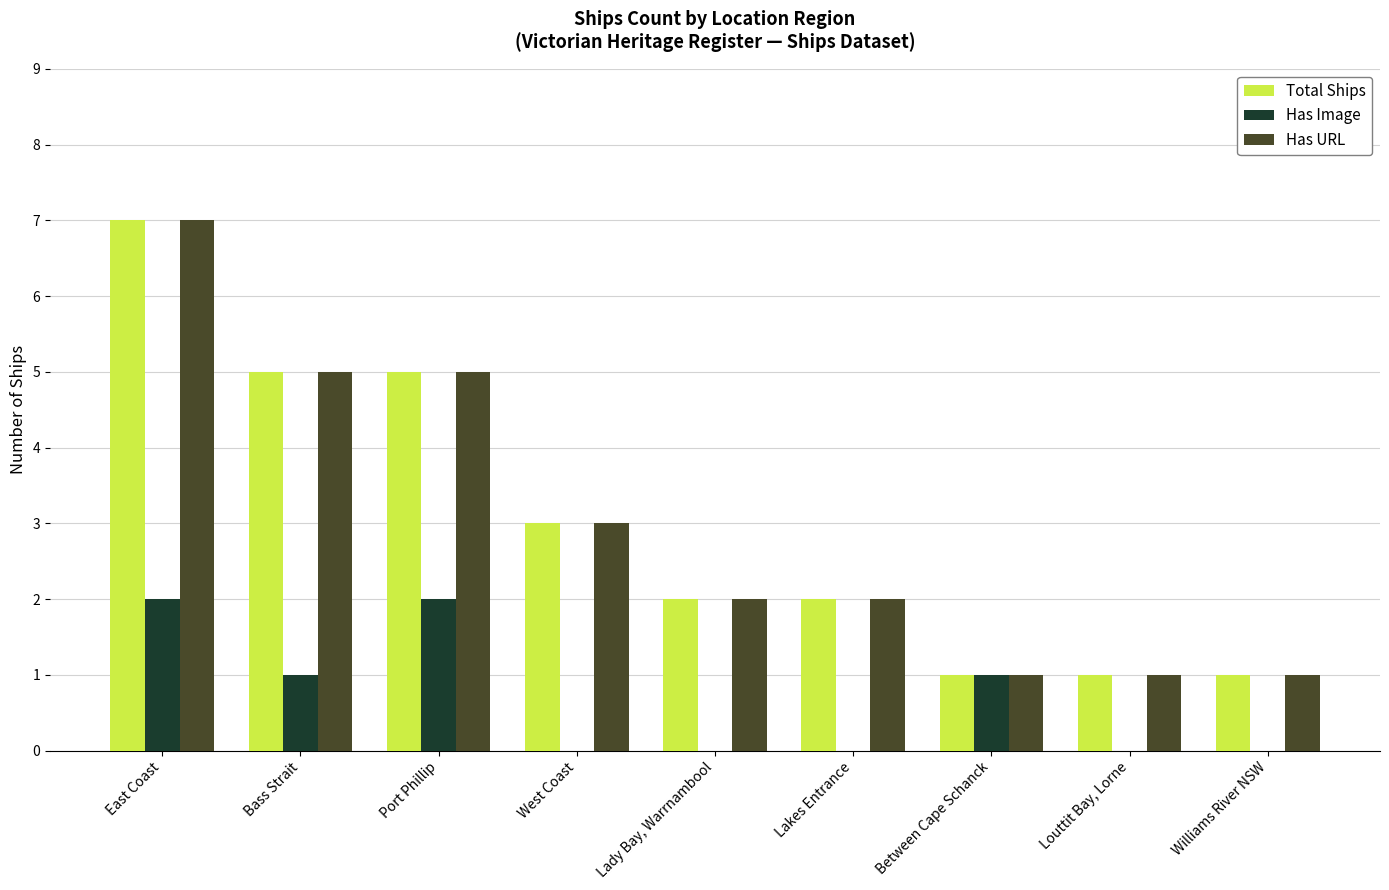

What is the spread (max minus min) of values at East Coast?

5